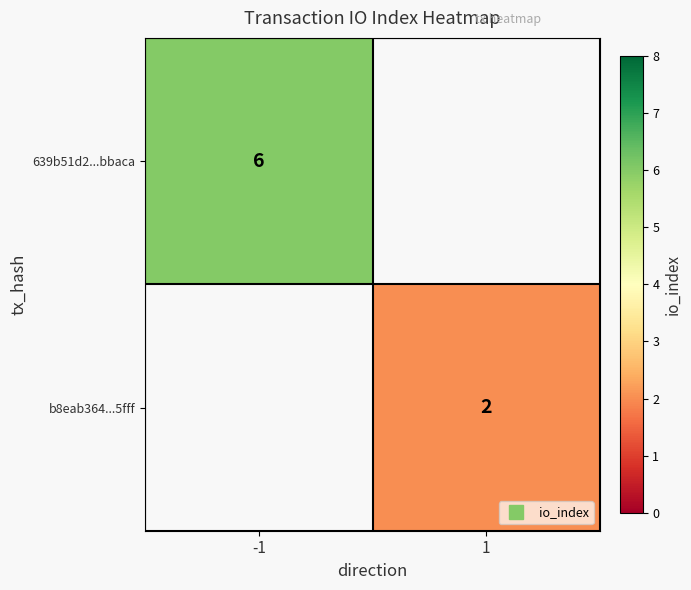

The value of 639b51d2...bbaca at -1 is 1.3. True or false?

False